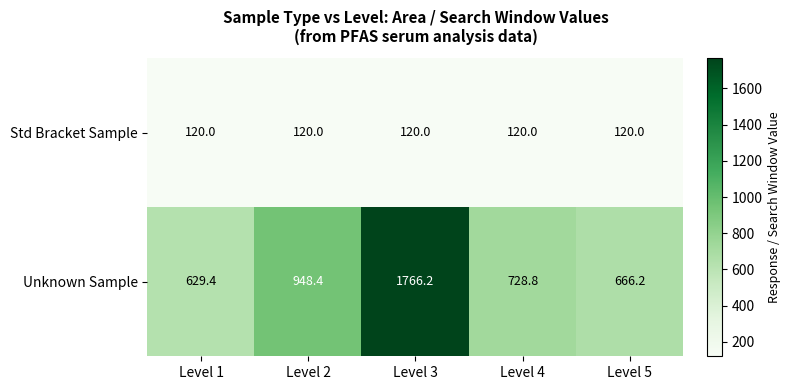

Reading left to right, extract all data points from this chart.

Std Bracket Sample: Level 1=120.0	Level 2=120.0	Level 3=120.0	Level 4=120.0	Level 5=120.0
Unknown Sample: Level 1=629.4	Level 2=948.4	Level 3=1766.2	Level 4=728.8	Level 5=666.2